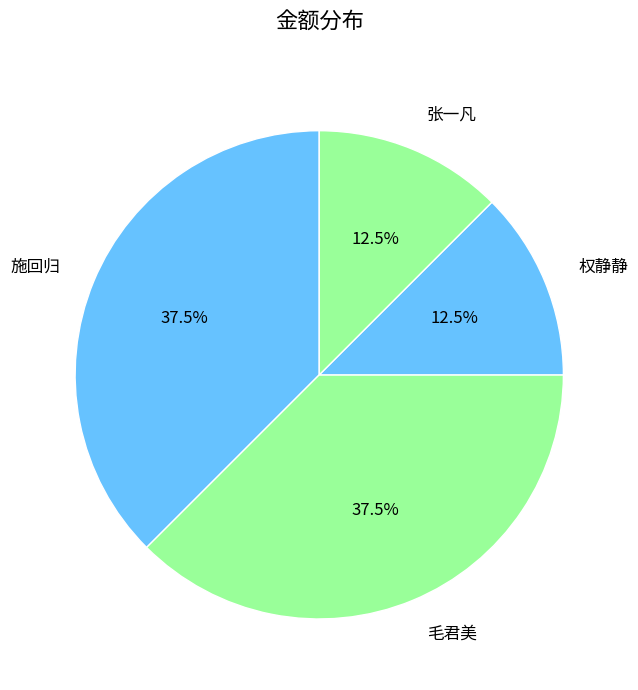

What percentage is NOT represented by 权静静?

87.5%